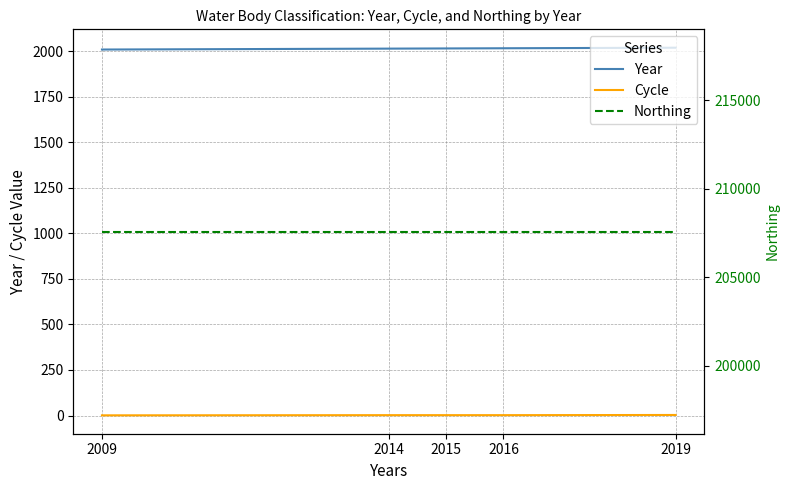

What is the smallest value displayed?

1